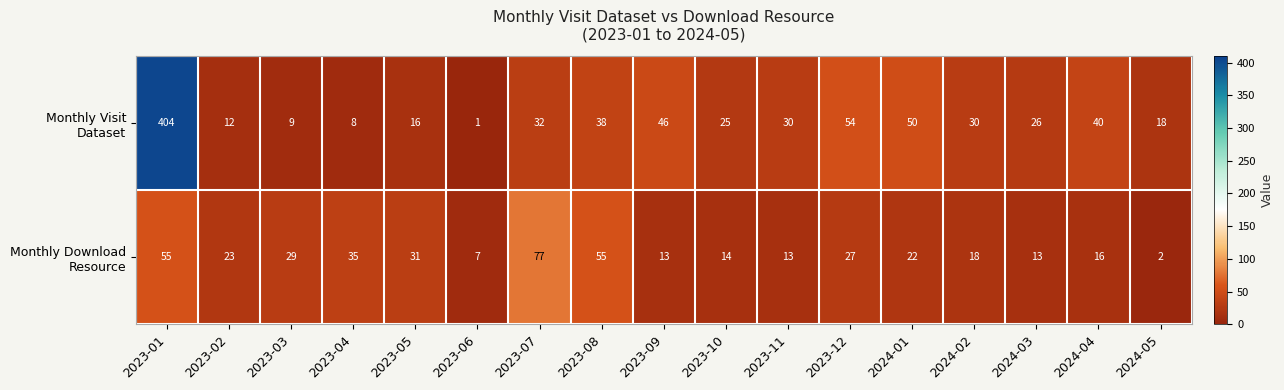

Which label corresponds to the smallest value in the chart?

2023-06